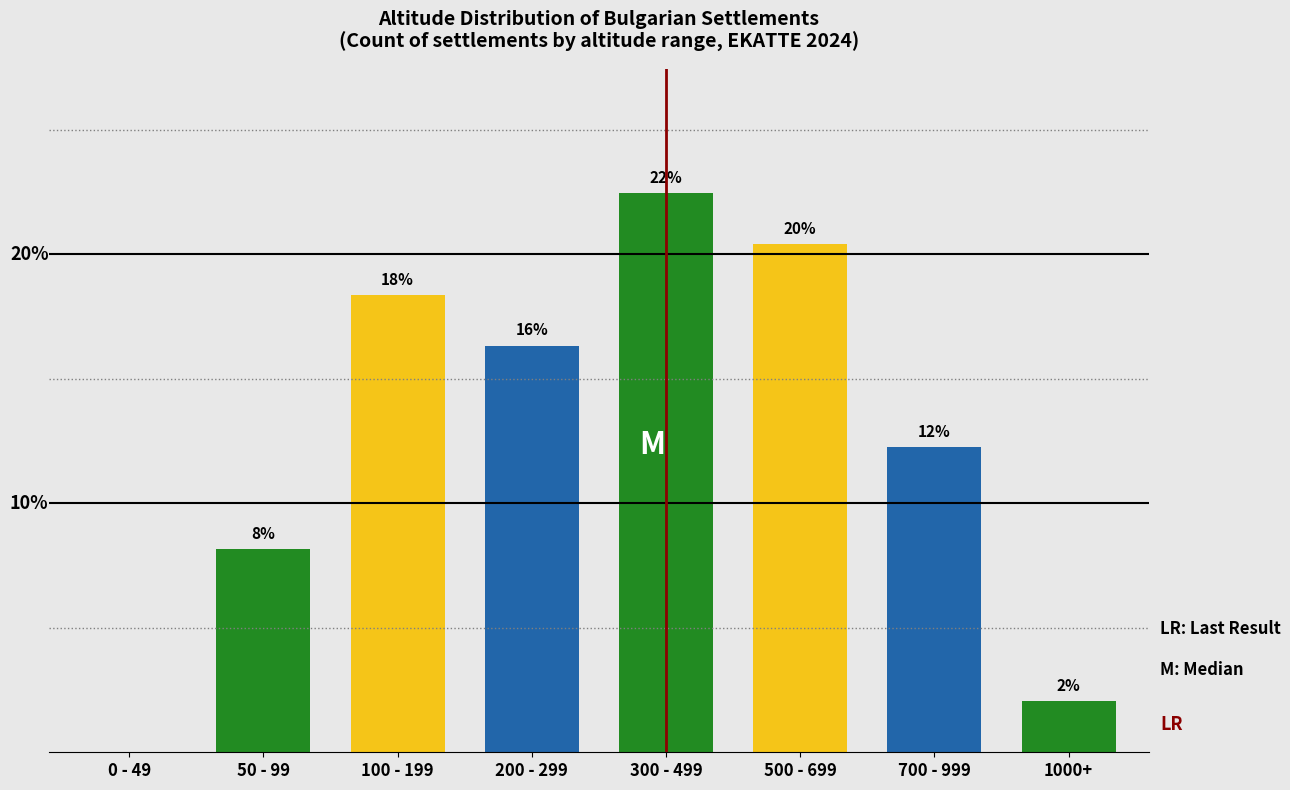

Are the bars horizontal?

No